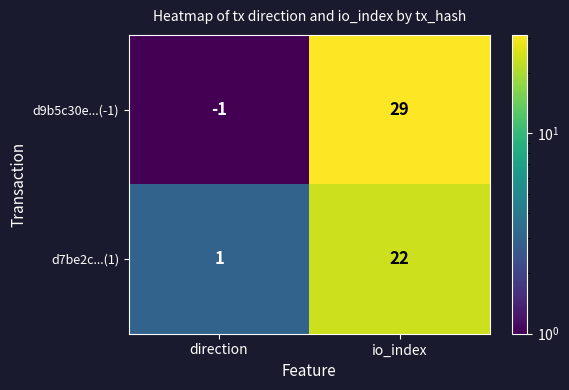

What is the difference between the d9b5c30e...(-1) values at io_index and direction?

30